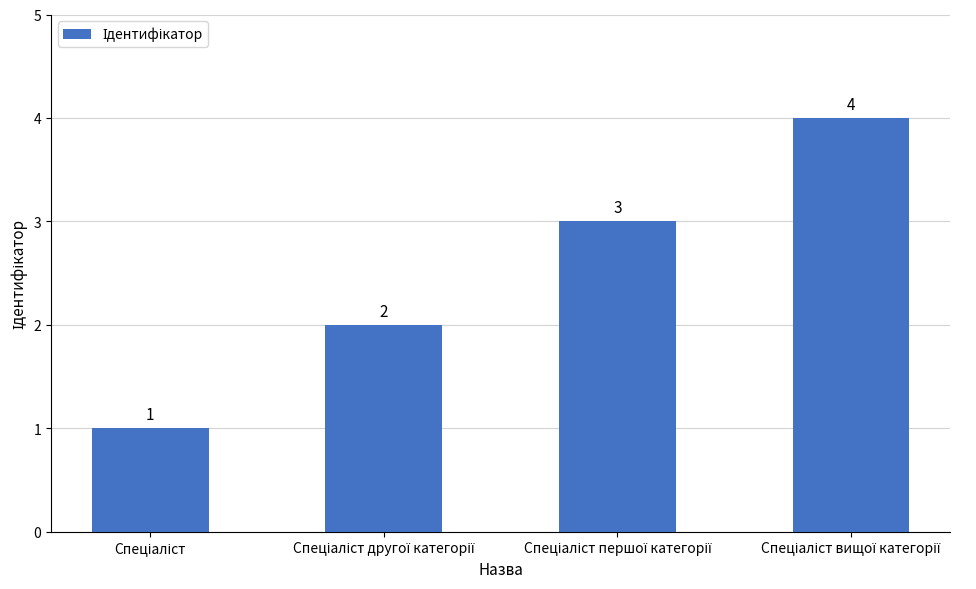

What is the sum of all values?

10